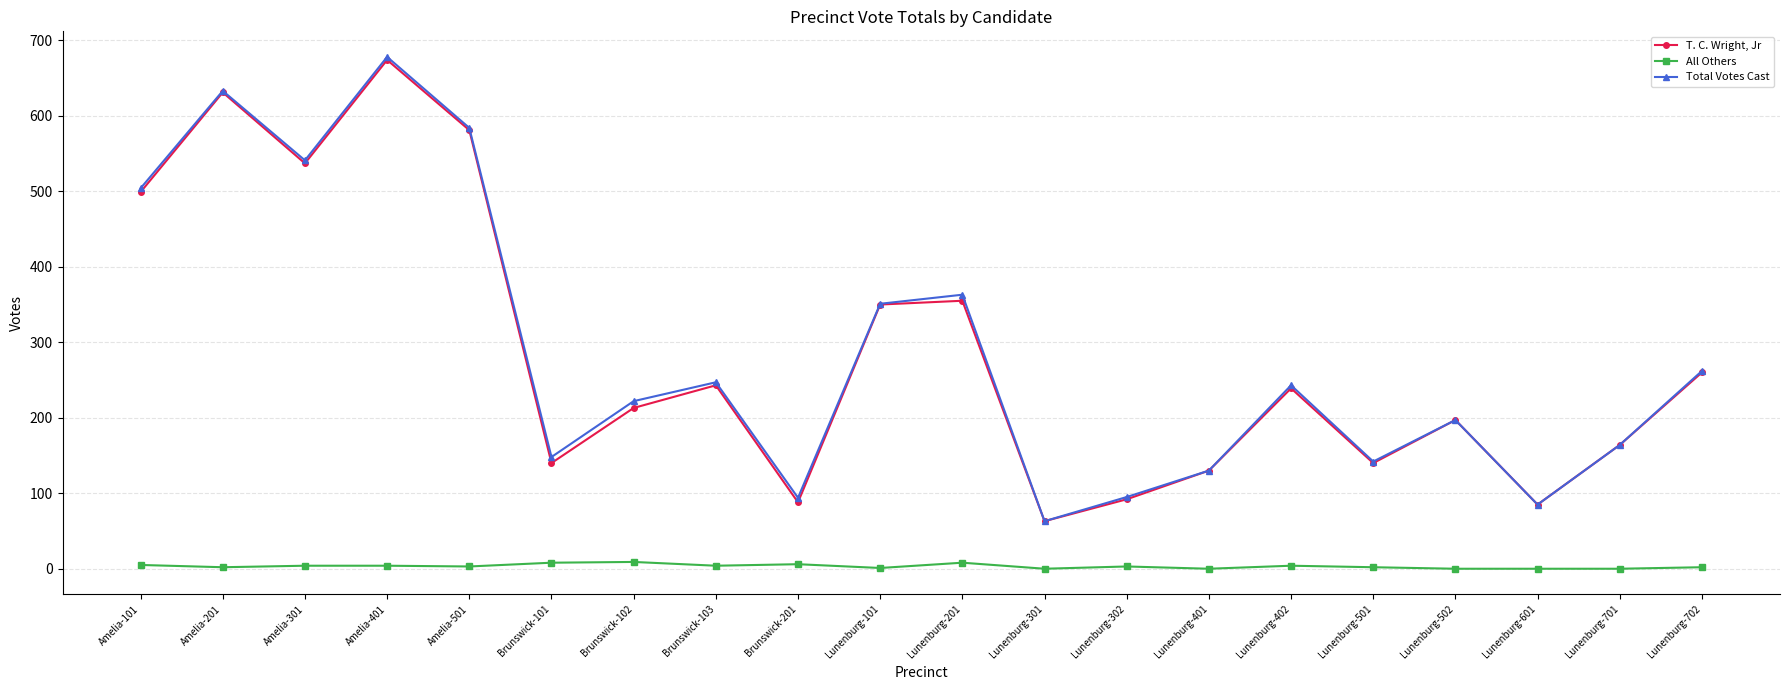

In T. C. Wright, Jr, how many points are higher than both neighbors (excluding endpoints)?

6